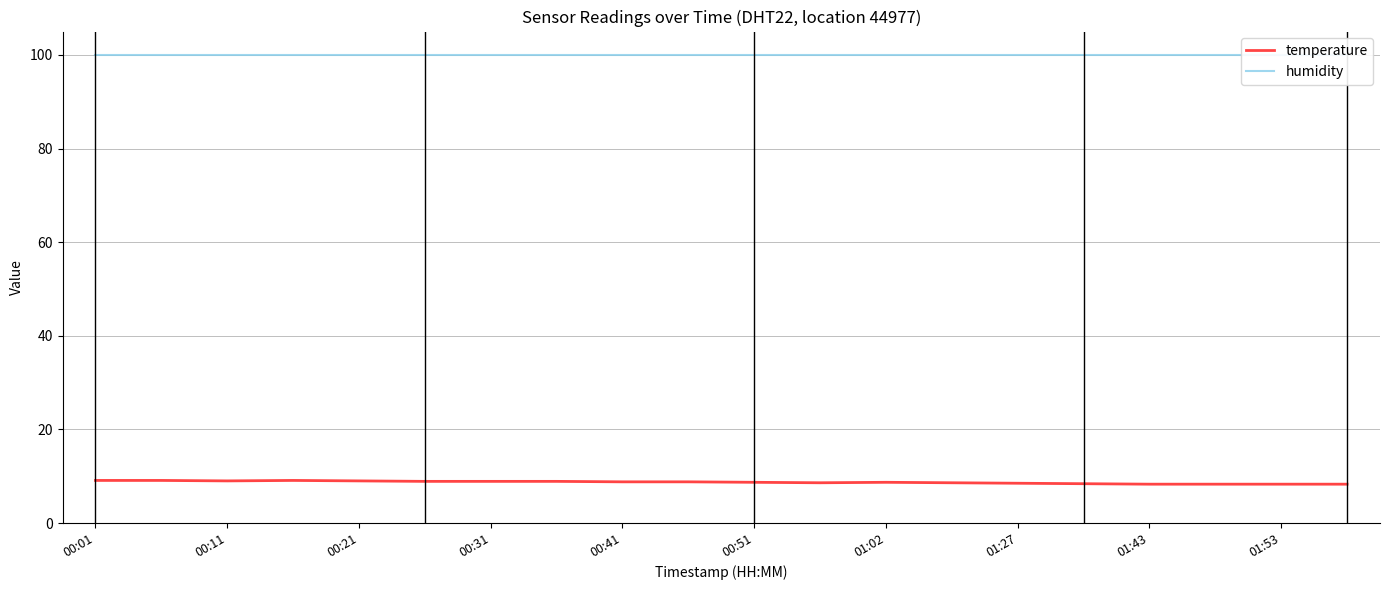

At 17, list the series in order from largest to smallest.

humidity, temperature